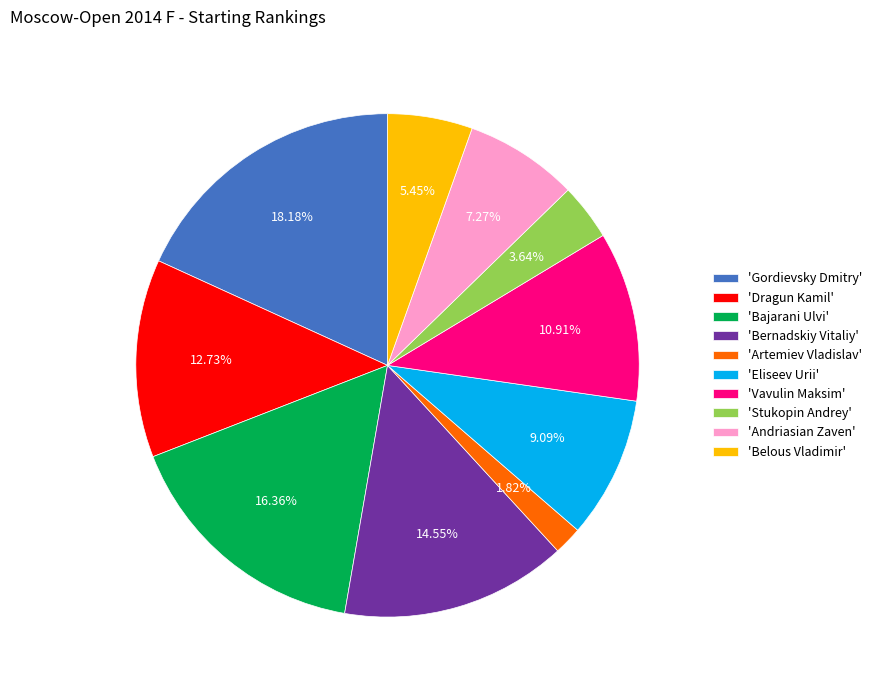

Do 'Eliseev Urii' and 'Bajarani Ulvi' together represent more than half of the pie?

No